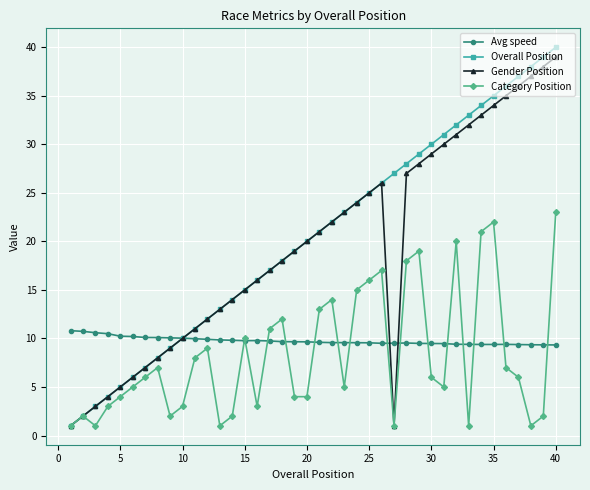

True or false: Avg speed has more than 2 points higher than both neighbors.

True